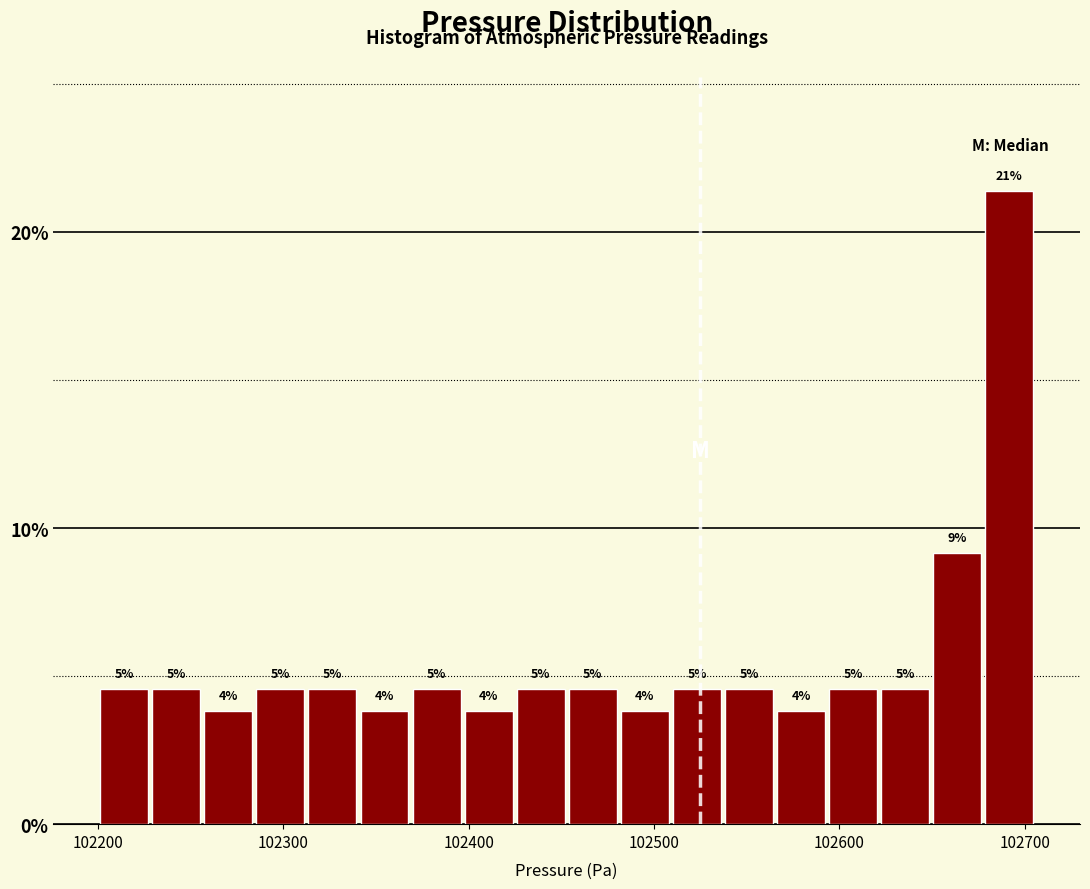

Read against the x-axis, roughly where is the centre of the tallest bar?

102690